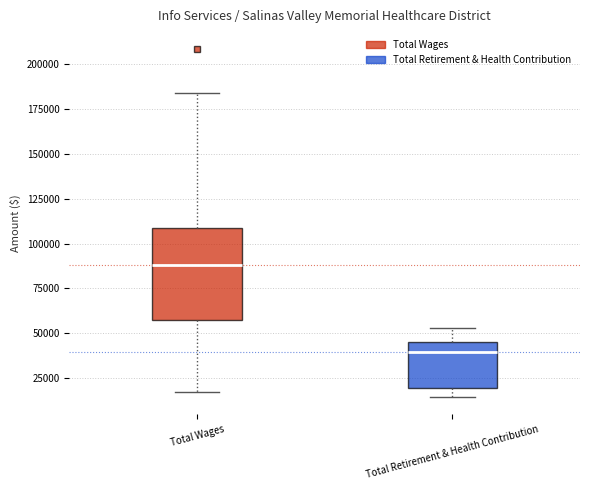

Comparing the boxes themselves (not the whiskers), which one is the tallest?

Total Wages